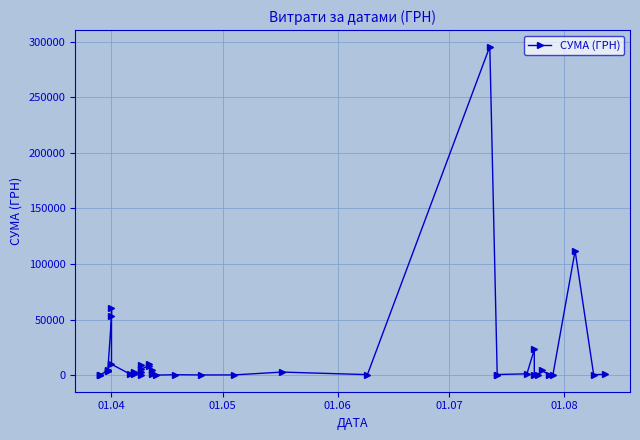

True or false: the data shows 156319.7 at 37.

False